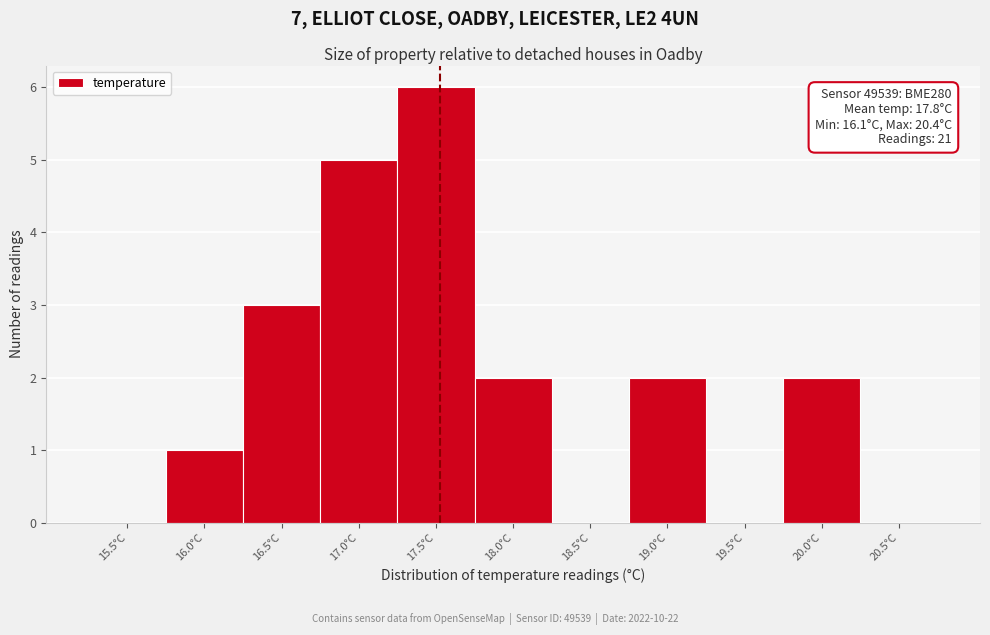

Reading left to right, transcribe all the data shown in this chart.

15.5°C=0	16.0°C=1	16.5°C=3	17.0°C=5	17.5°C=6	18.0°C=2	18.5°C=0	19.0°C=2	19.5°C=0	20.0°C=2	20.5°C=0